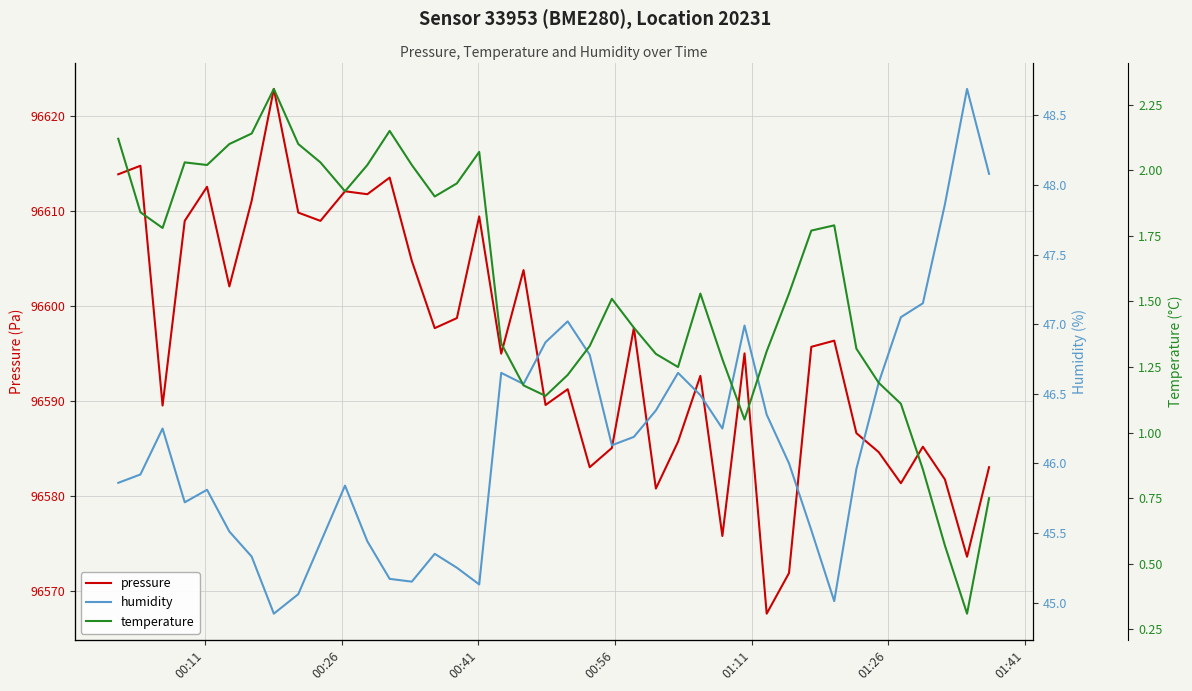

What is the maximum value for pressure?

96622.9